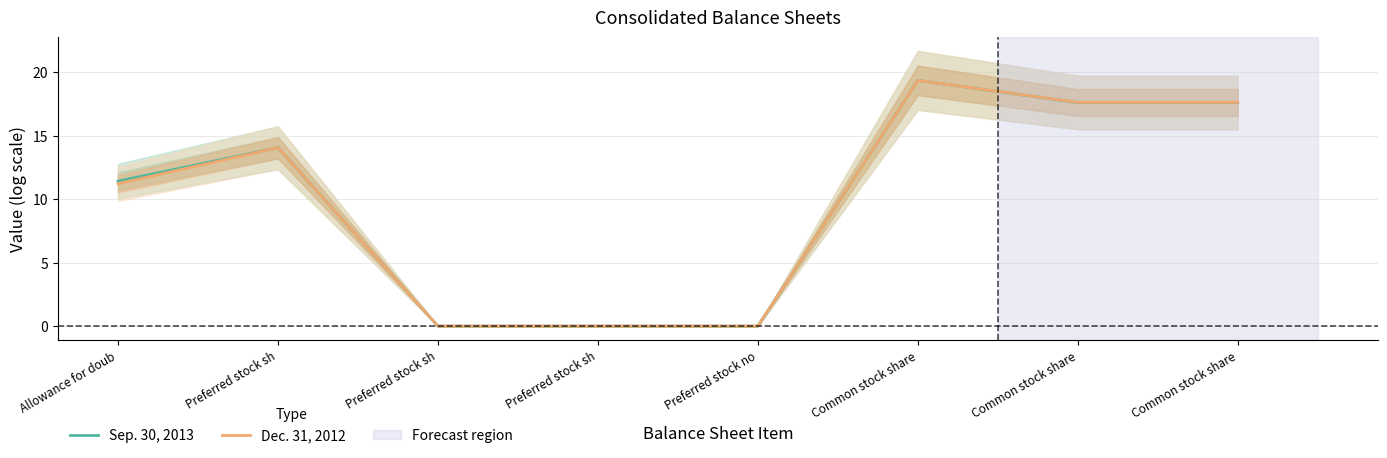

What is the sum of the Dec. 31, 2012 values at Common stock share and Common stock share?

36.9